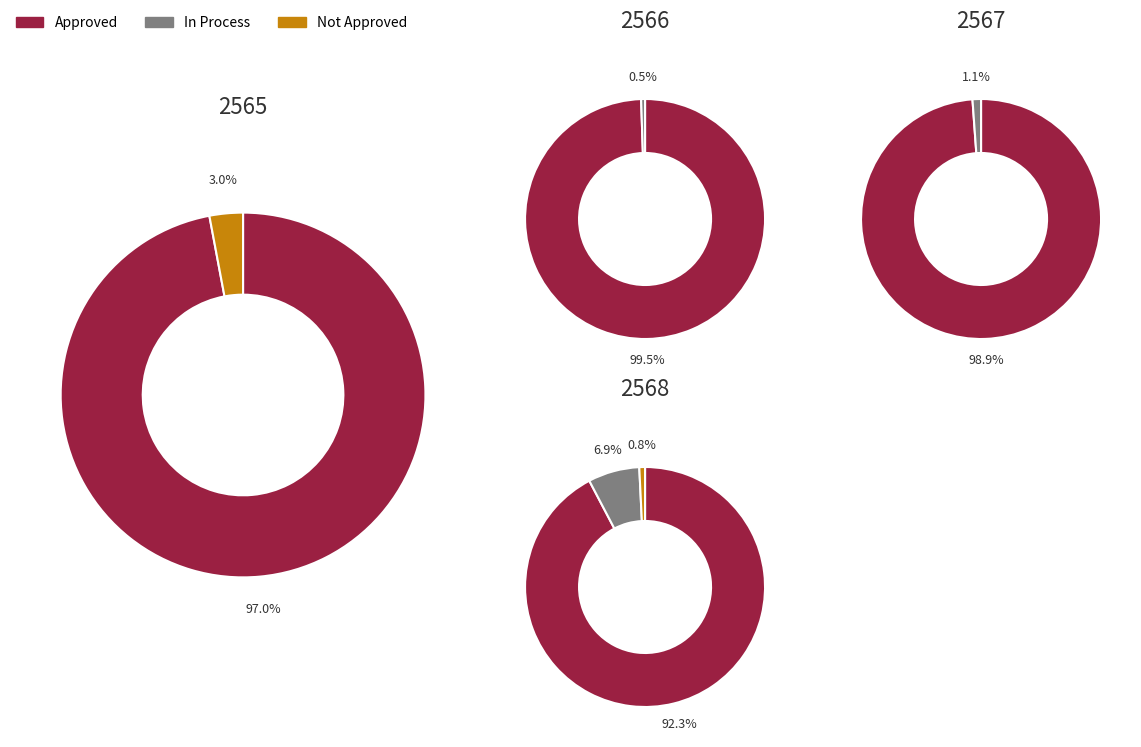

Do approve and total together represent more than half of the pie?

No